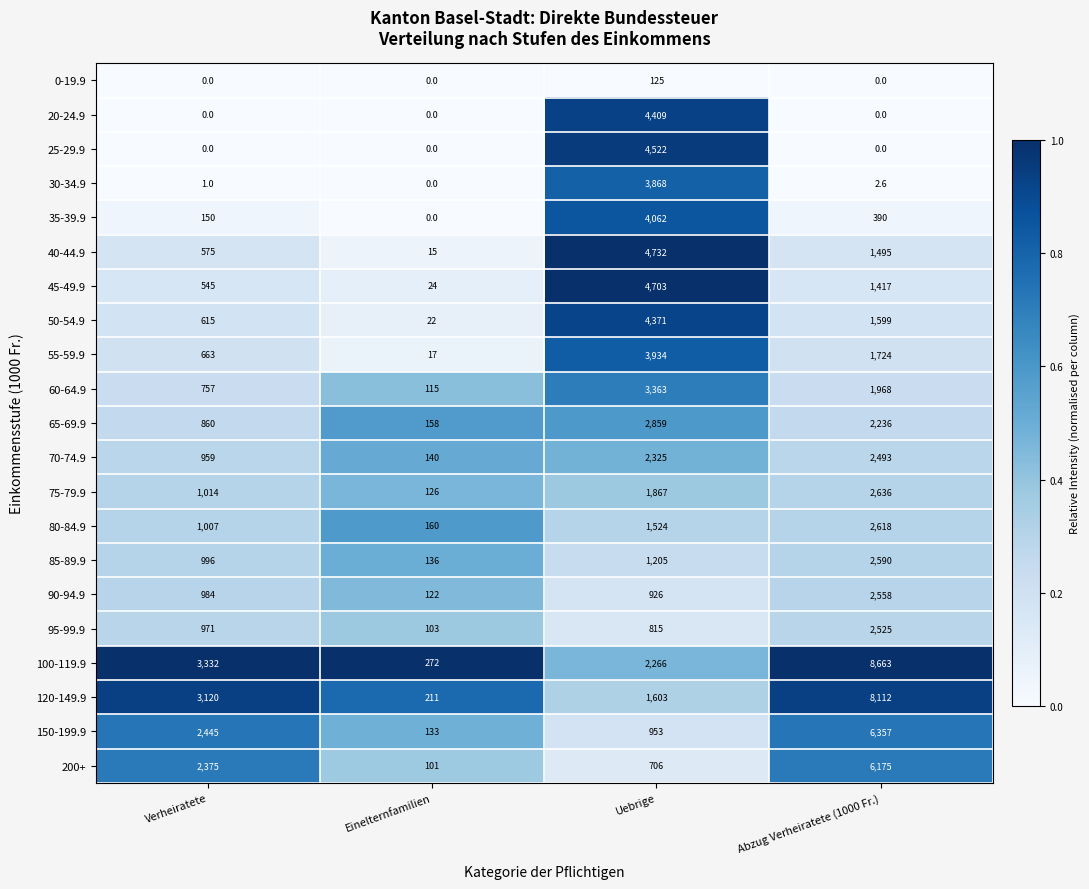

Which series has the largest total across all categories?

100-119.9